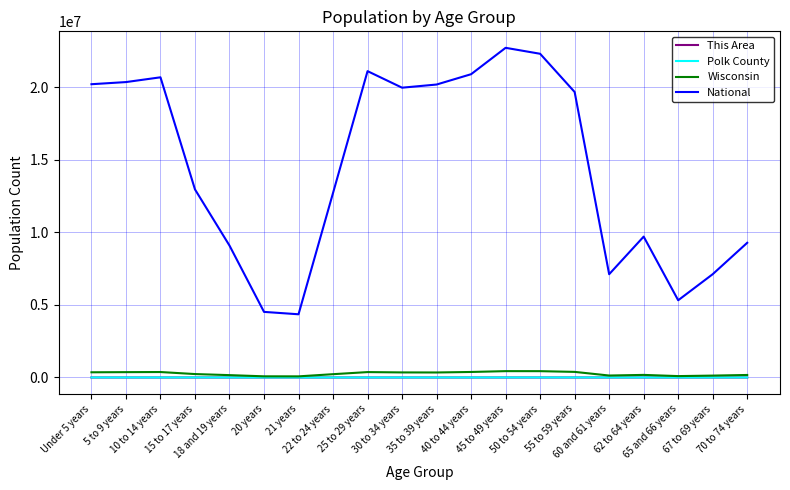

True or false: National and This Area intersect in this chart.

False